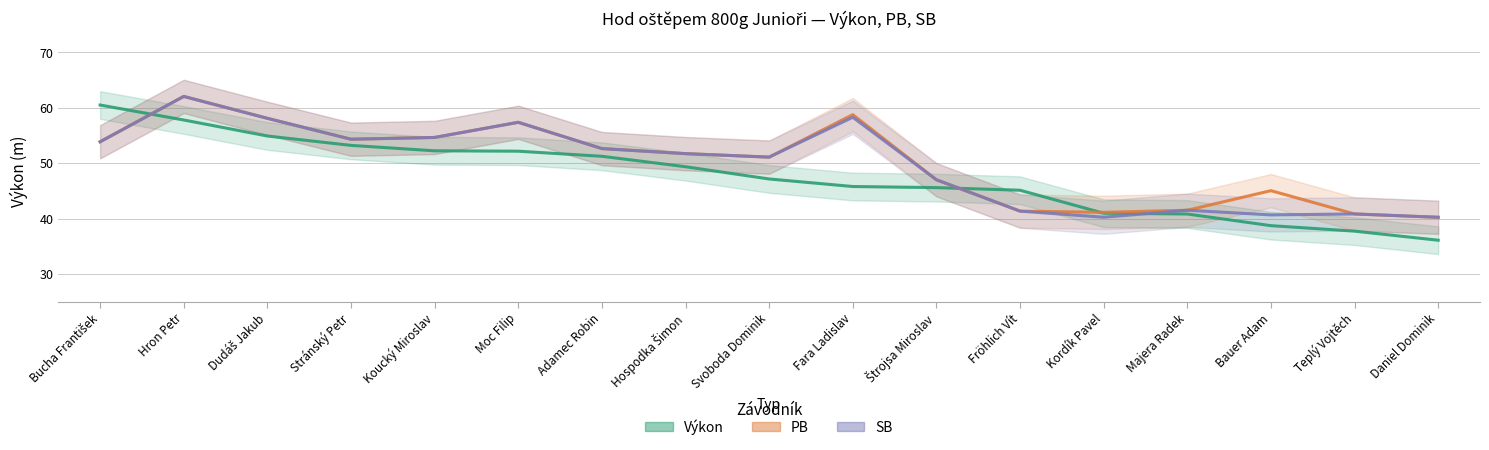

What is the greatest value displayed?

62.1